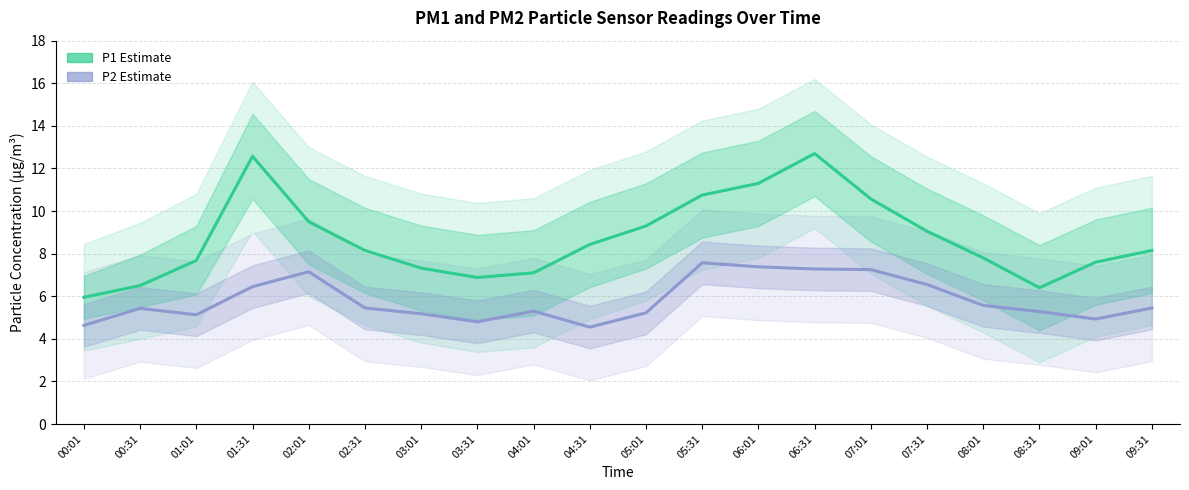

True or false: P1 (PM10 estimate) has a value of 6.0 at 00:01.

True